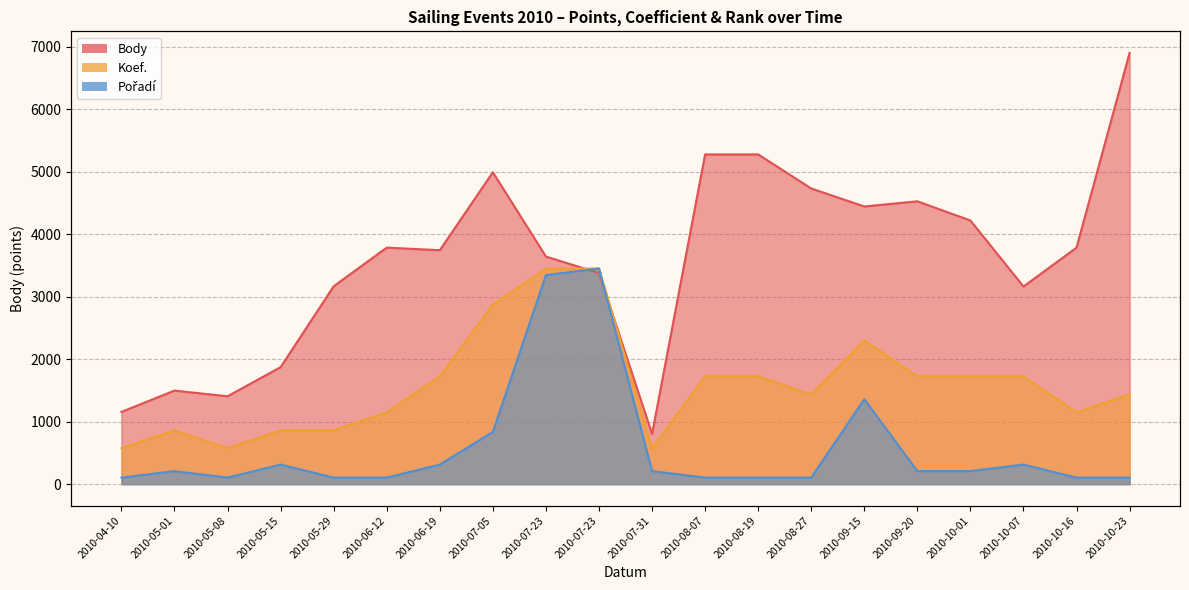

What is the label of the 18th point from the left?

2010-10-07